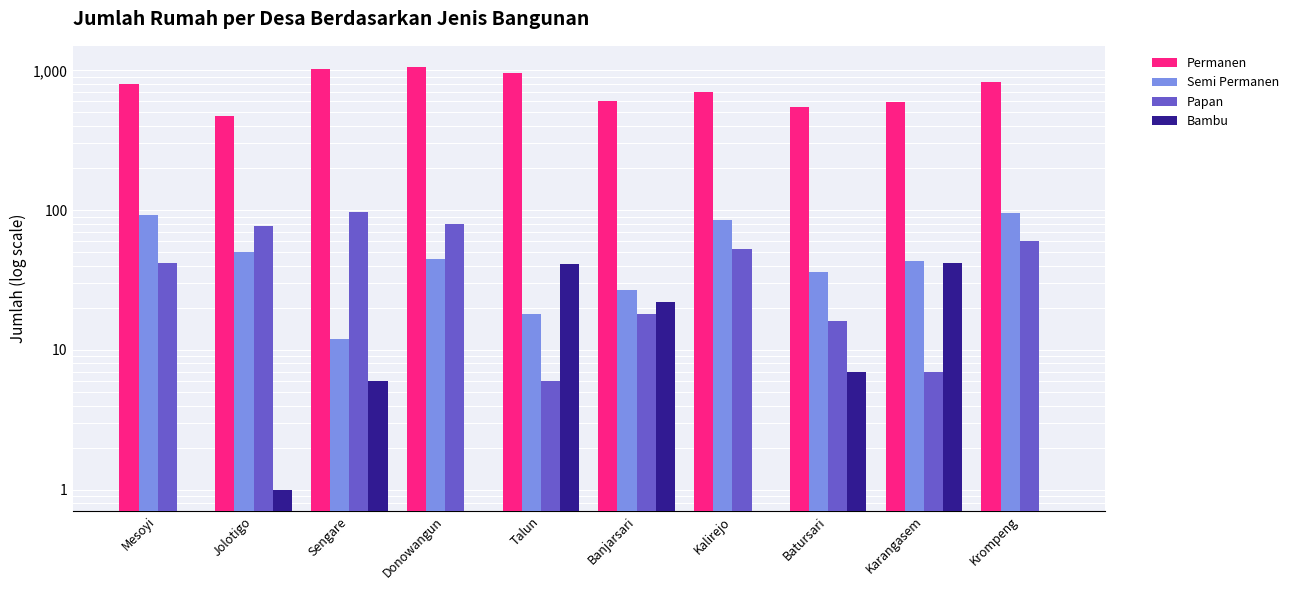

How many data points in Papan are less than 53?

5